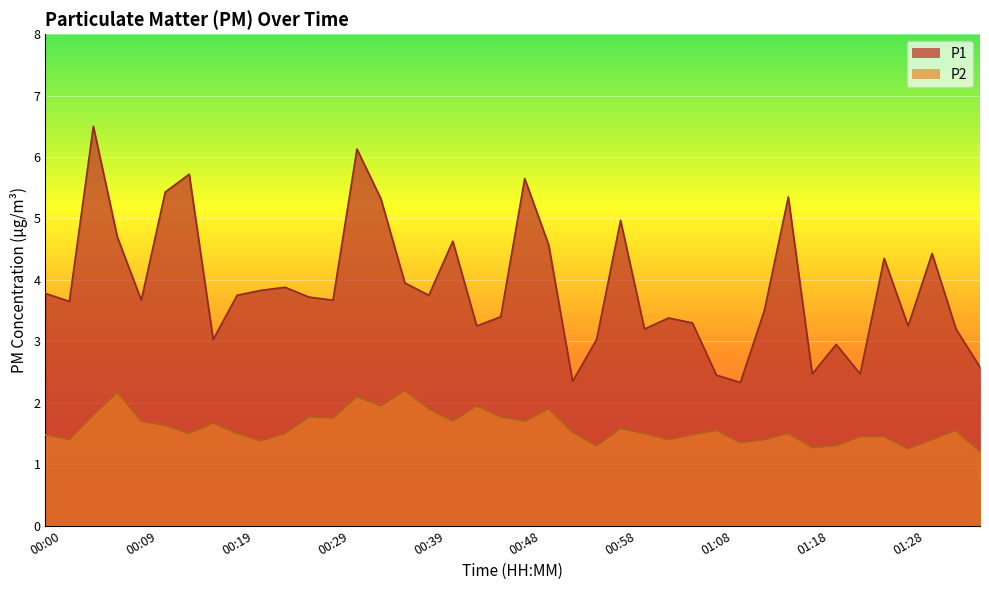

In P1, how many points are higher than both neighbors (excluding endpoints)?

12